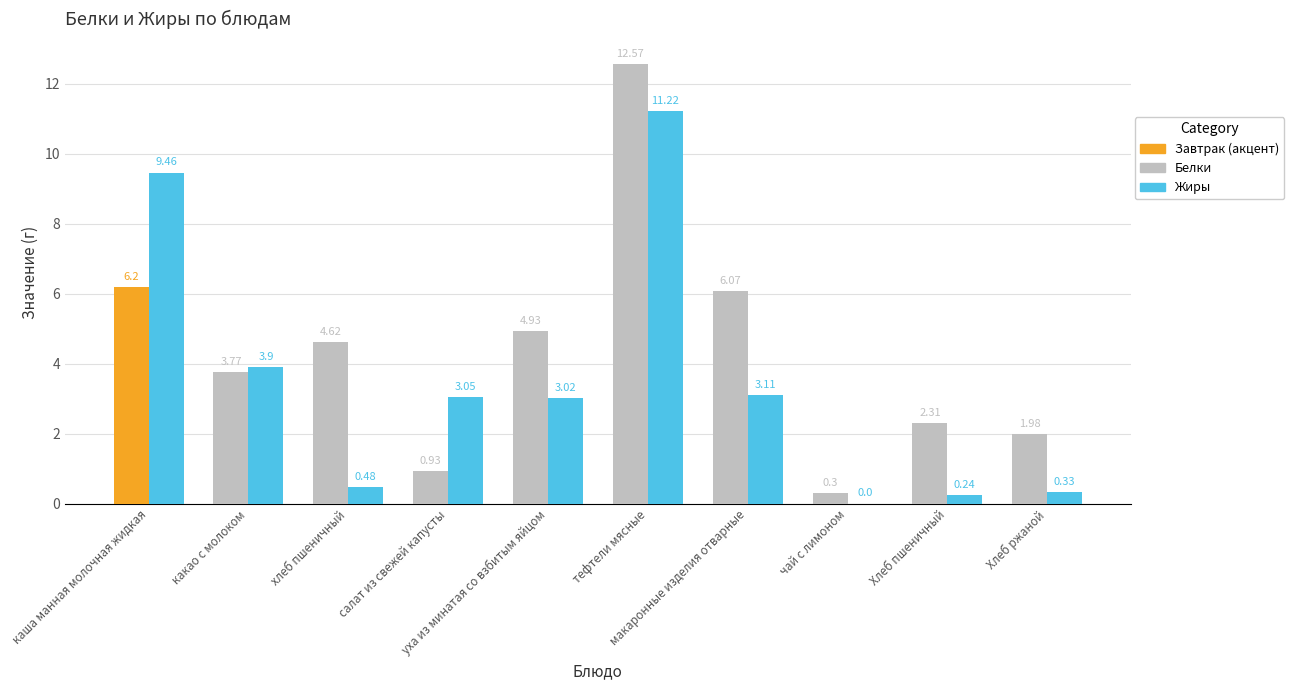

The Жиры series shows -5.7 at чай с лимоном. True or false?

False